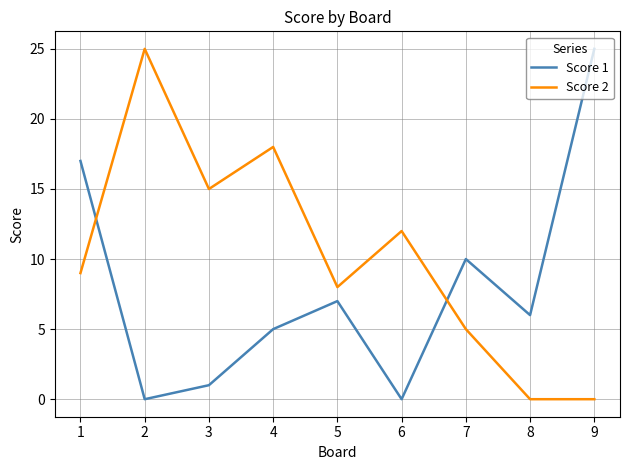

List the series in order of their overall mean, highest first.

Score 2, Score 1